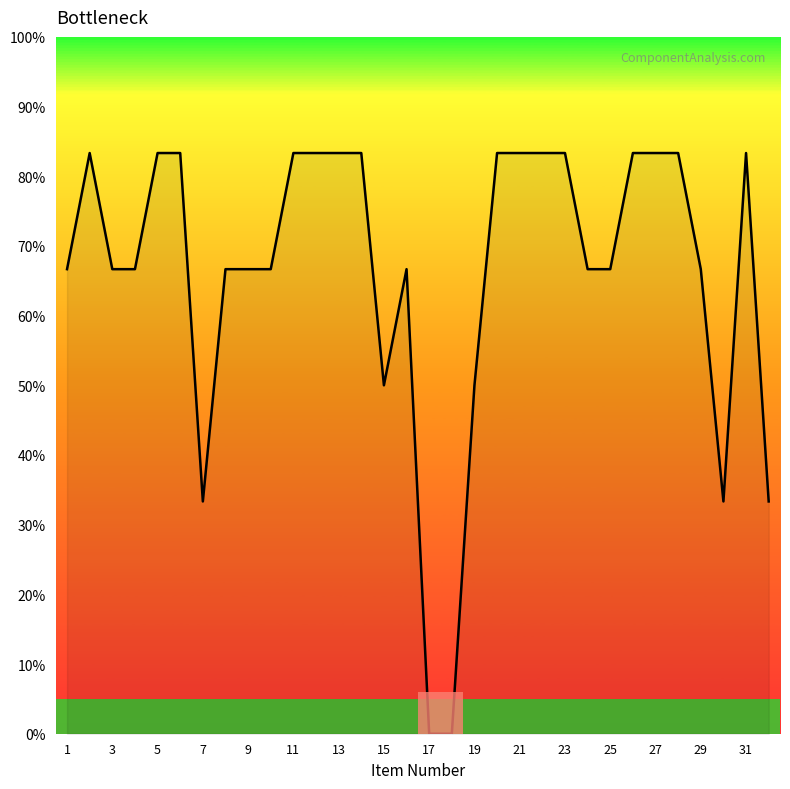

How many values are below 66?

7